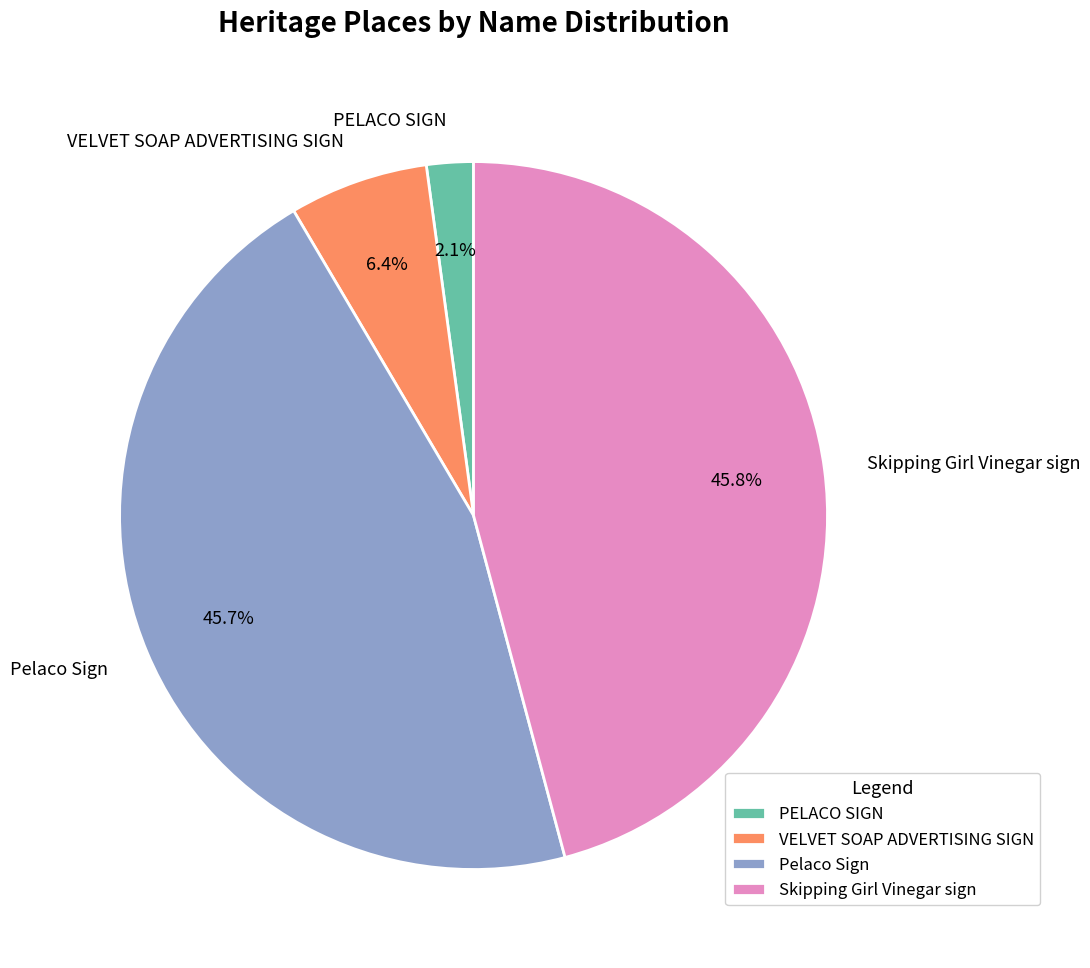

To the nearest percent, what percentage of the pie is VELVET SOAP ADVERTISING SIGN?

6%